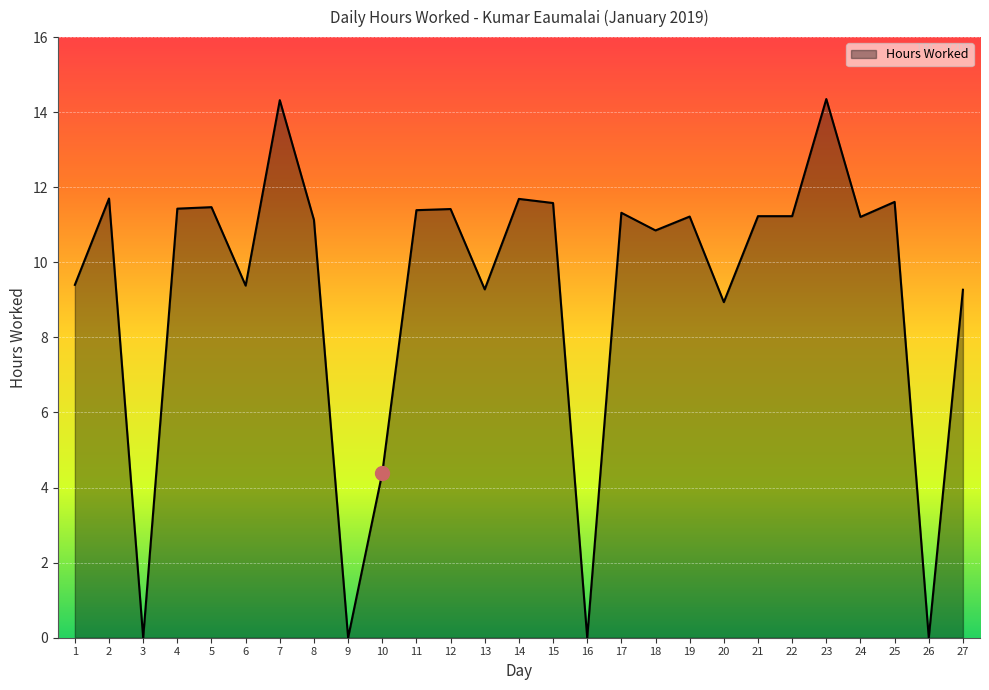

What is the ratio of the value at 11 to the value at 6?

1.2